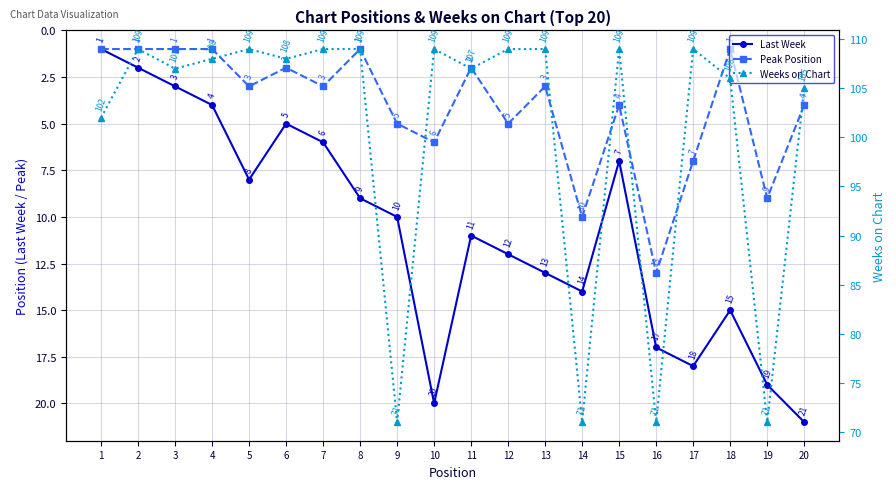

How many interior local peaks does the Last Week series have?

4